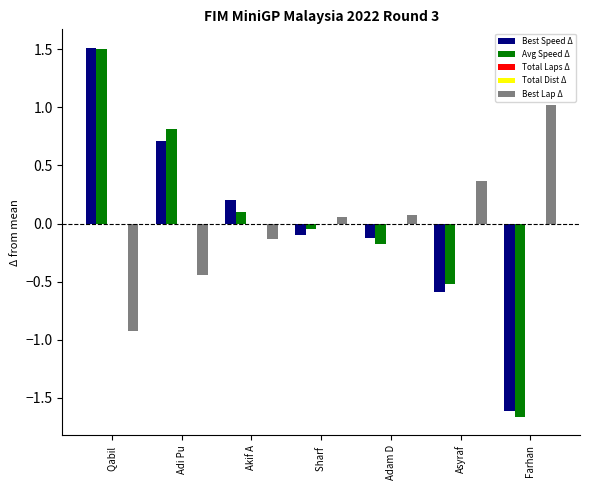

Is the value of Best Speed Δ at Adi Pu greater than the value of Avg Speed Δ at Adi Pu?

No